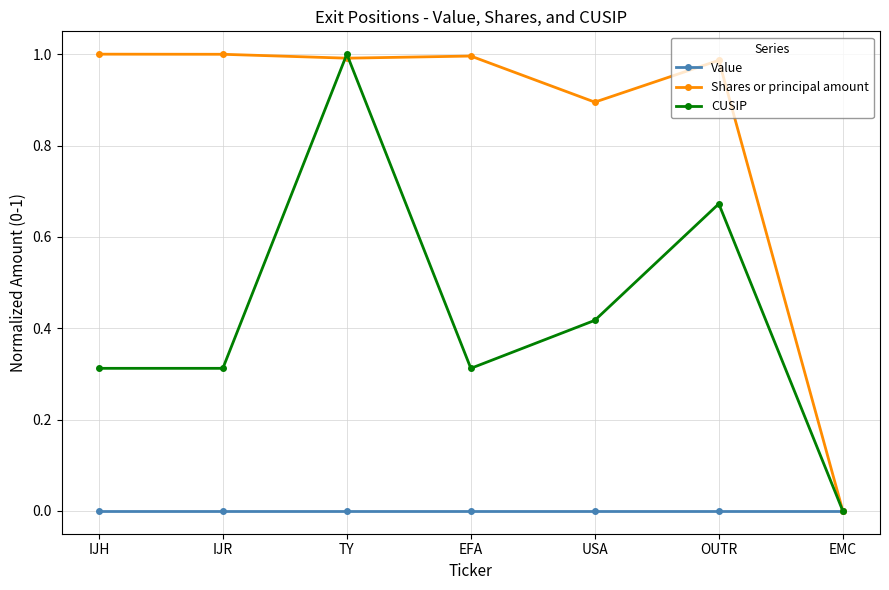

True or false: CUSIP has more than 1 interior local peaks.

True